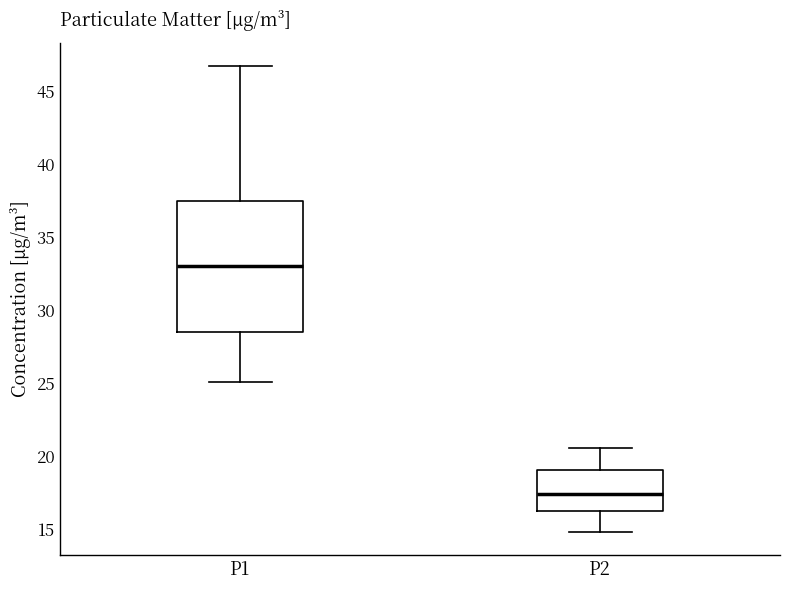

Where is the lower edge of the box for P2 on the y-axis? The values are not printed on the chart, so give them approximately, as read against the axis.

16.5